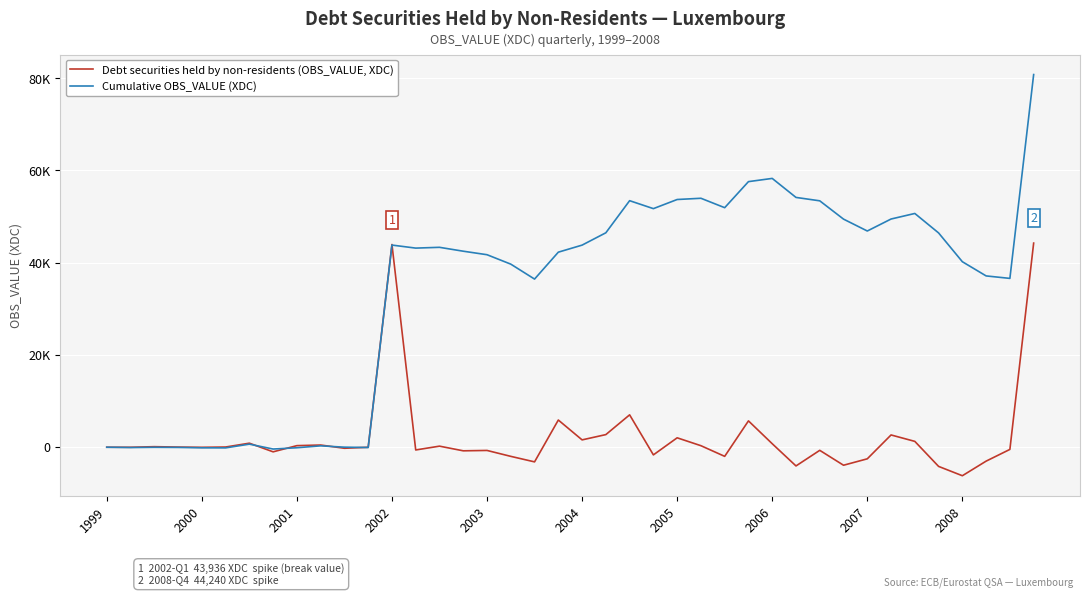

What is the smallest value displayed?

-6249.3